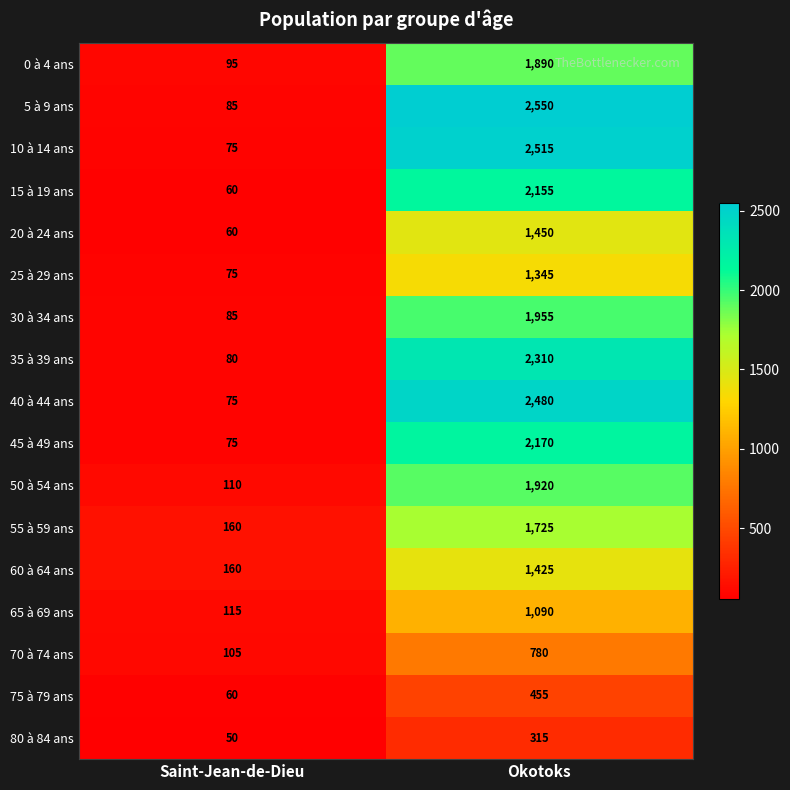

How many distinct data groups are displayed?

17